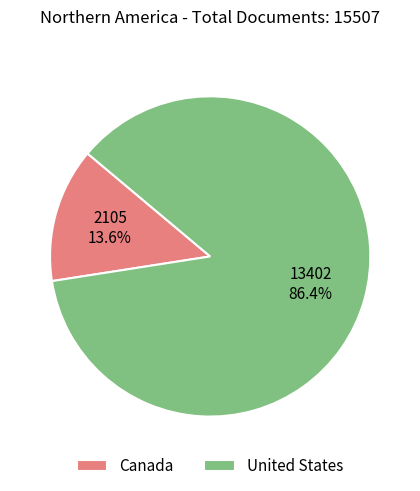

To the nearest percent, what portion does United States represent?

86%